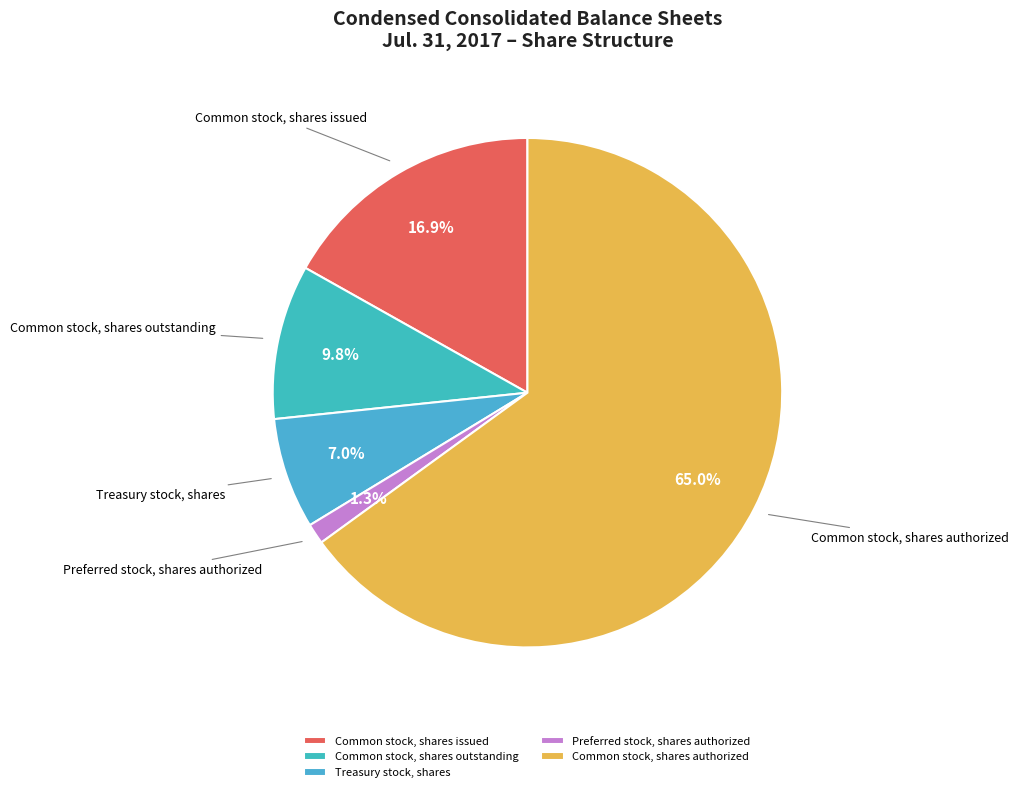

How many segments does this pie chart have?

5